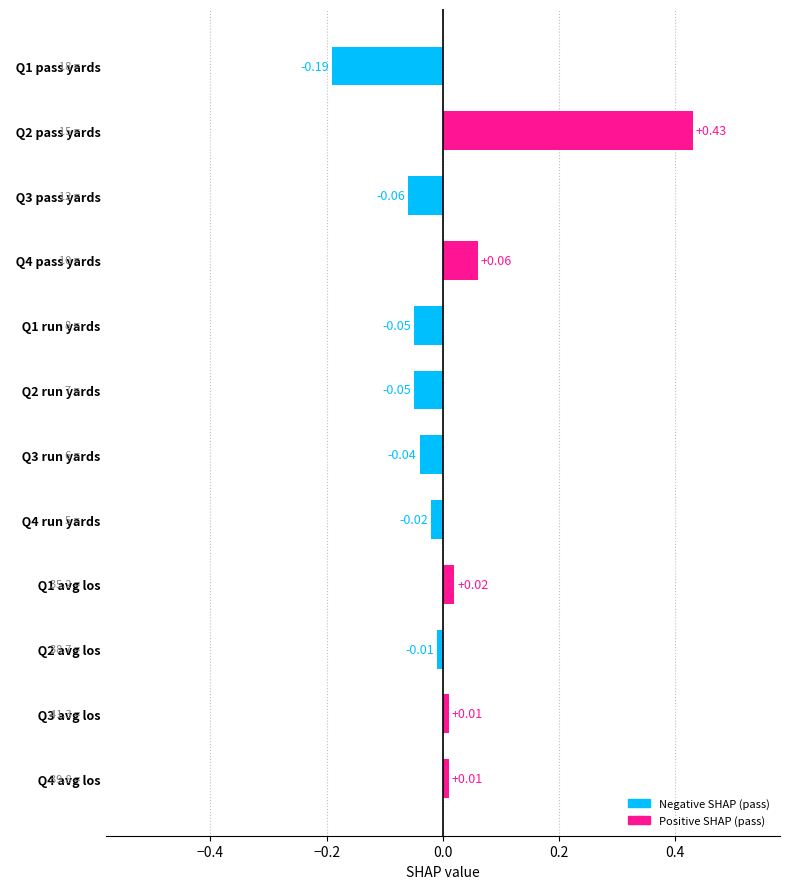

What is the change in value from   Q2 pass yards to   Q1 avg los?

-0.4